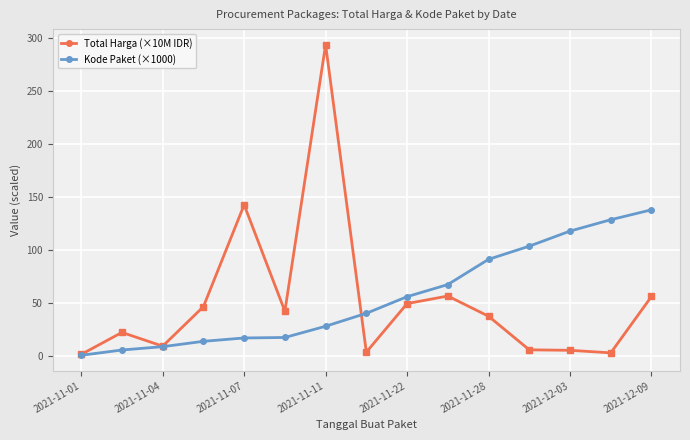

What is the maximum value for Total Harga (×10M IDR)?

293.9